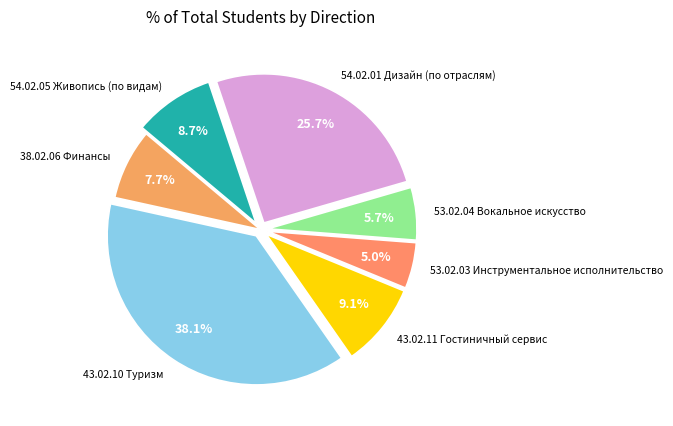

What percentage is the 43.02.10 Туризм slice, to the nearest percent?

38%